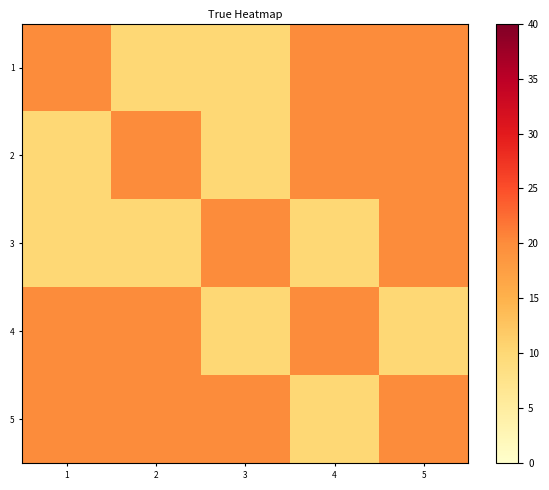

Reading right to left, transcribe all the data shown in this chart.

1: 5=20	4=20	3=10	2=10	1=20
2: 5=20	4=20	3=10	2=20	1=10
3: 5=20	4=10	3=20	2=10	1=10
4: 5=10	4=20	3=10	2=20	1=20
5: 5=20	4=10	3=20	2=20	1=20